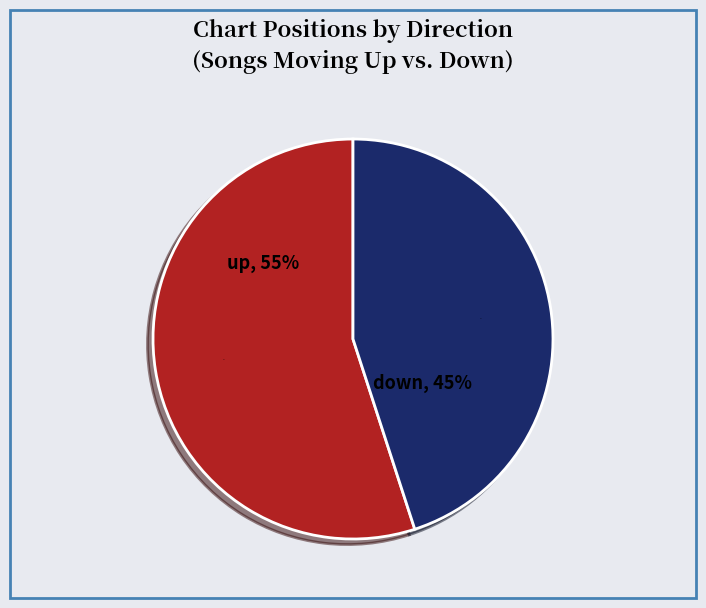

To the nearest percent, what portion does up represent?

55%